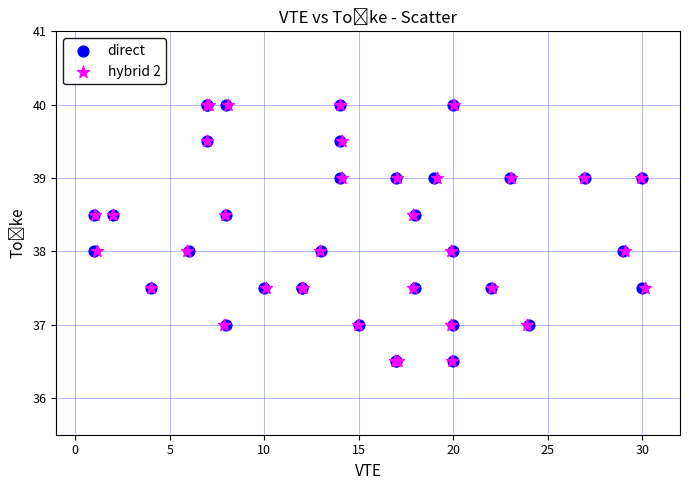

What are all the series names shown in the legend?

direct, hybrid 2